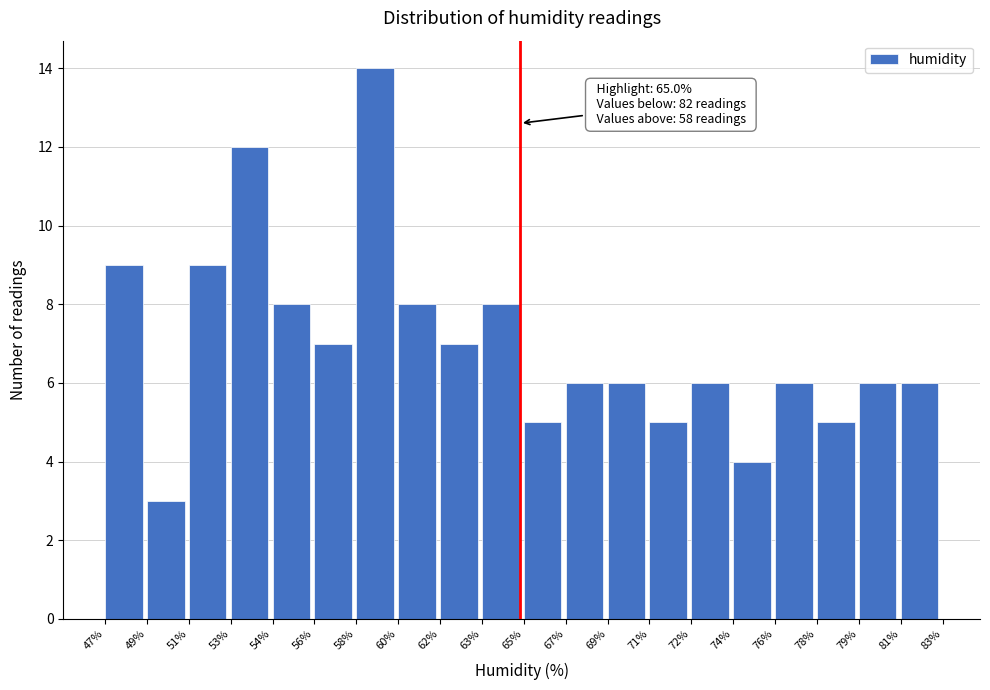

Reading left to right, list all the values displayed in this chart.

47%=9	49%=3	51%=9	53%=12	54%=8	56%=7	58%=14	60%=8	62%=7	63%=8	65%=5	67%=6	69%=6	71%=5	72%=6	74%=4	76%=6	78%=5	79%=6	81%=6